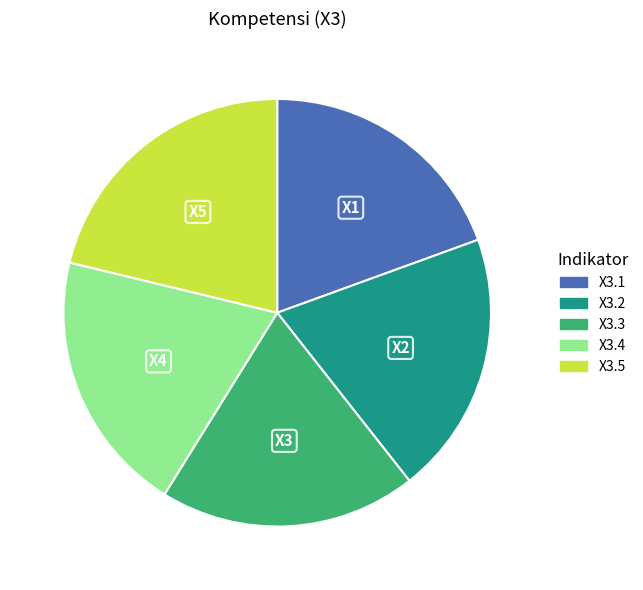

Combined, do X3.5 and X3.1 account for over 50%?

No